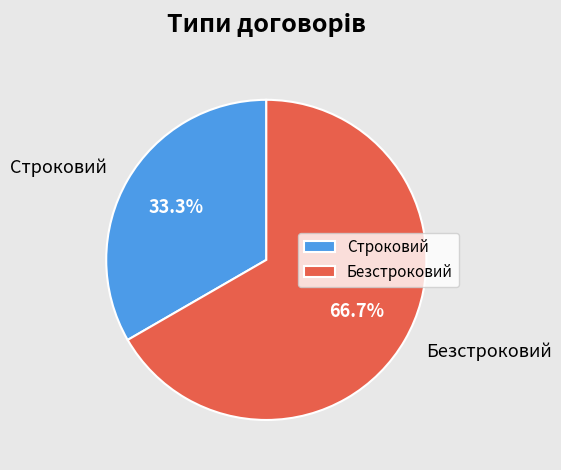

Rank the categories by value from lowest to highest.

Строковий, Безстроковий